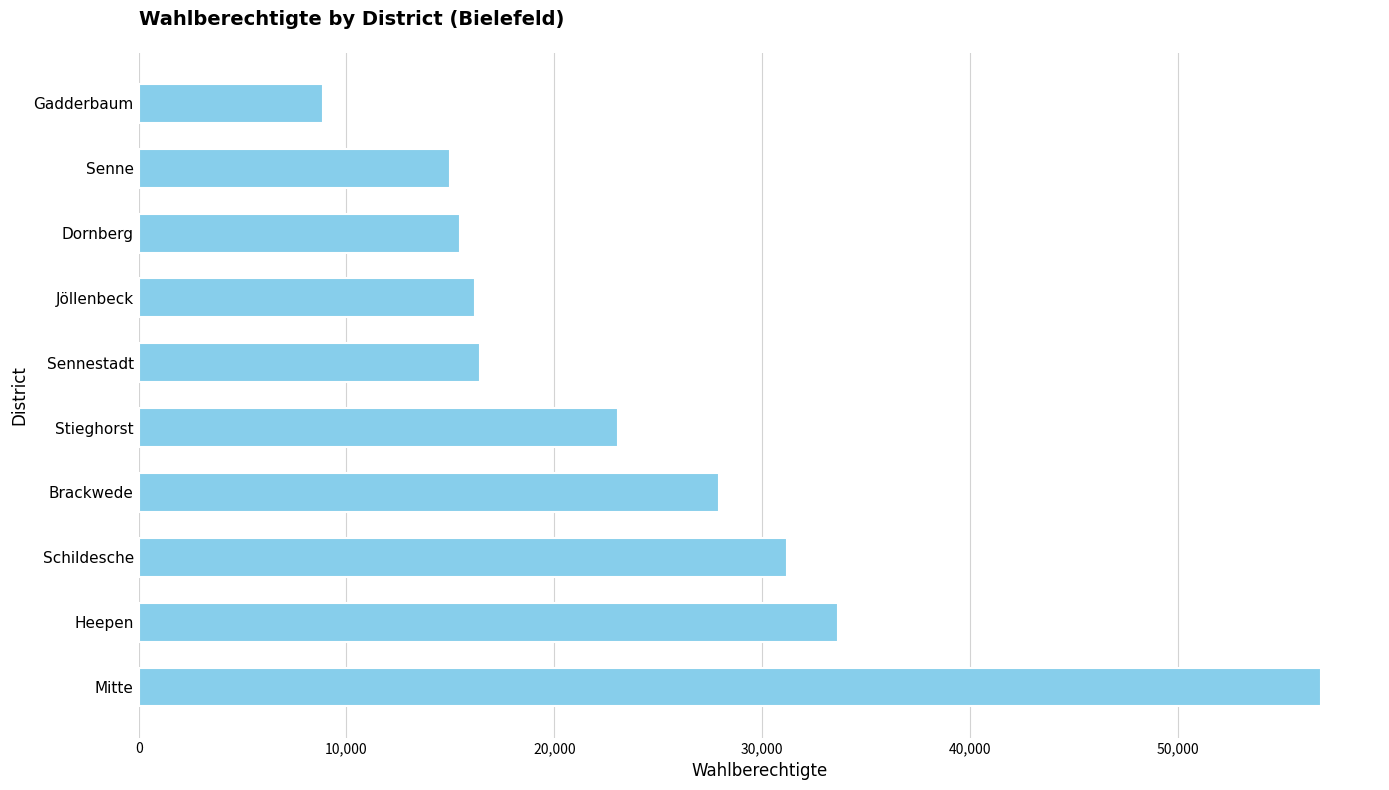

Are the bars horizontal?

Yes